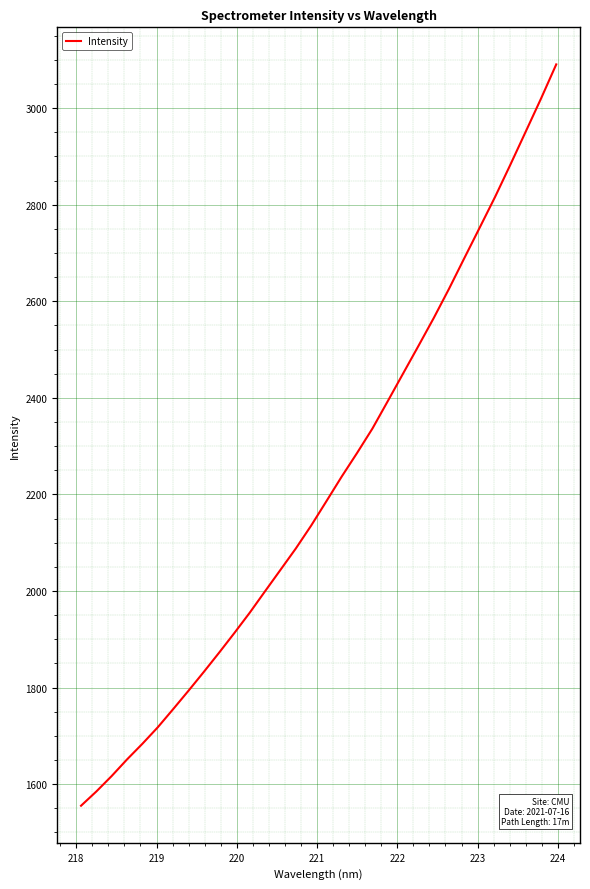

What is the maximum value shown in the chart?

3090.6